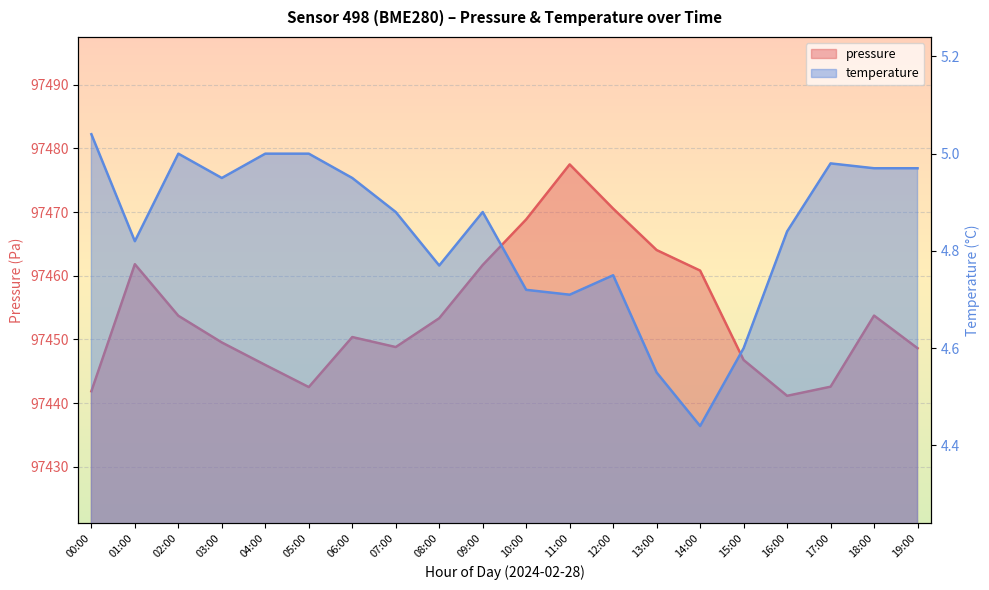

What position from the right is 18:00?

2